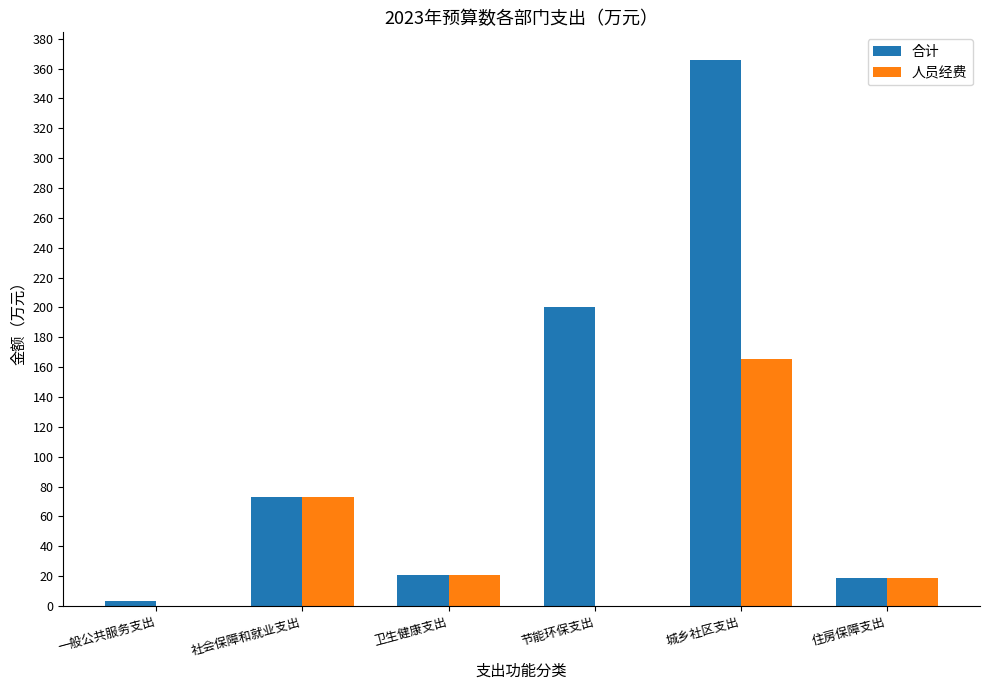

How many groups of bars are there?

6